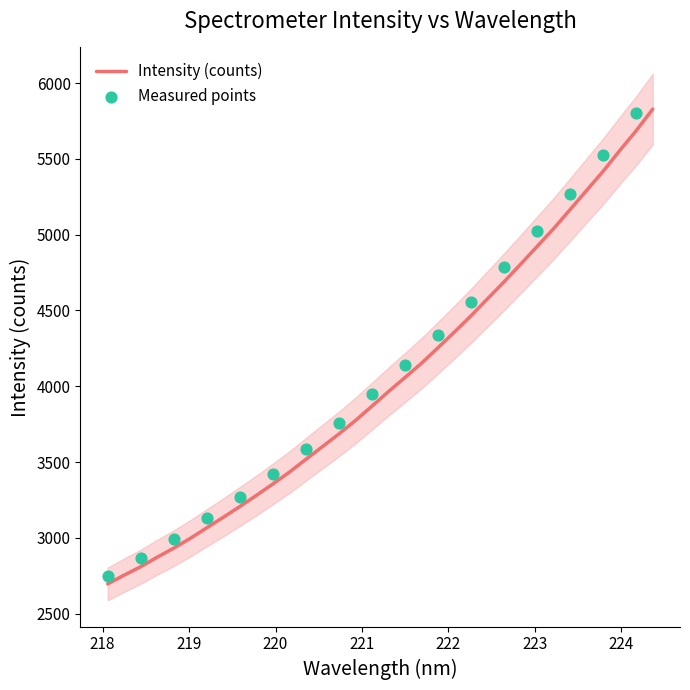

What is the maximum value for Intensity (counts)?

5827.8